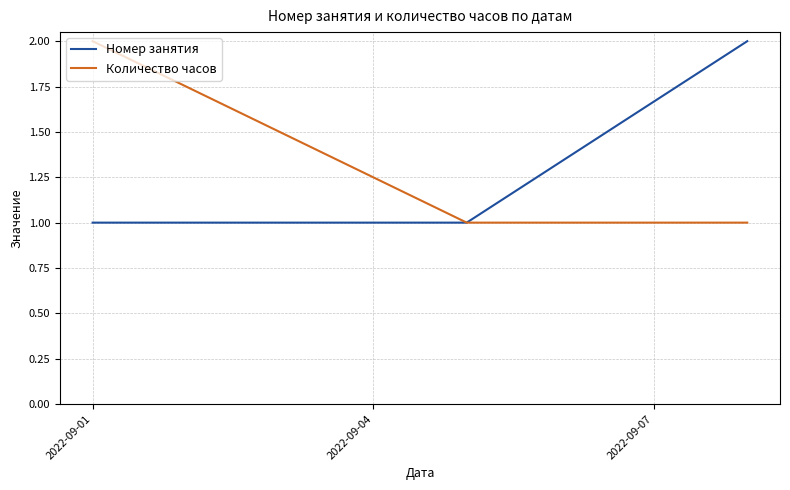

What are all the series names shown in the legend?

Номер занятия, Количество часов